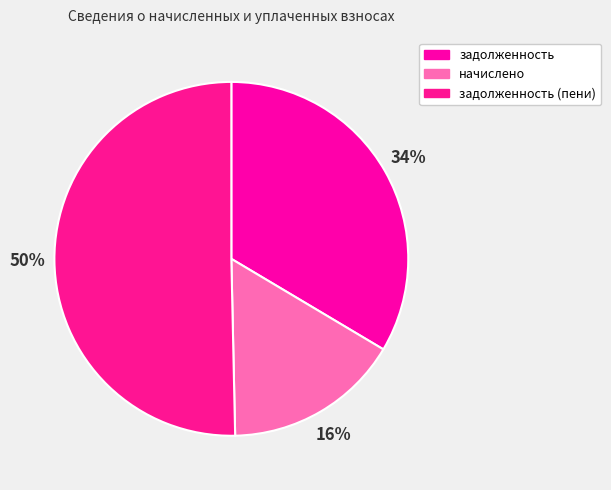

What is the largest slice in the pie chart?

задолженность (пени)